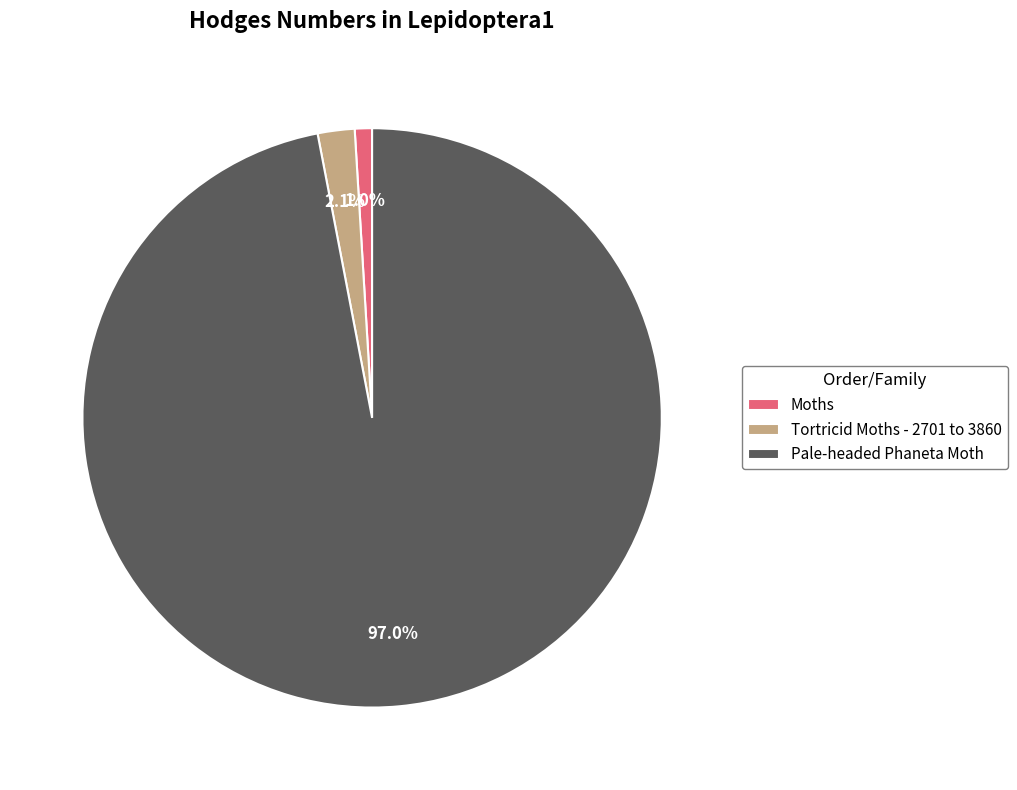

Combined, do Moths and Tortricid Moths - 2701 to 3860 account for over 50%?

No